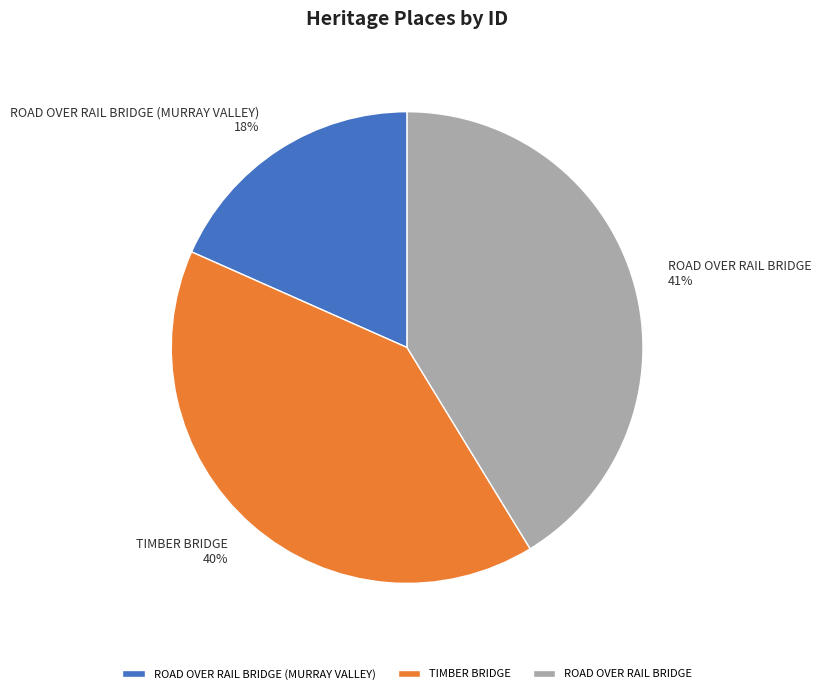

How many slices are in this pie chart?

3